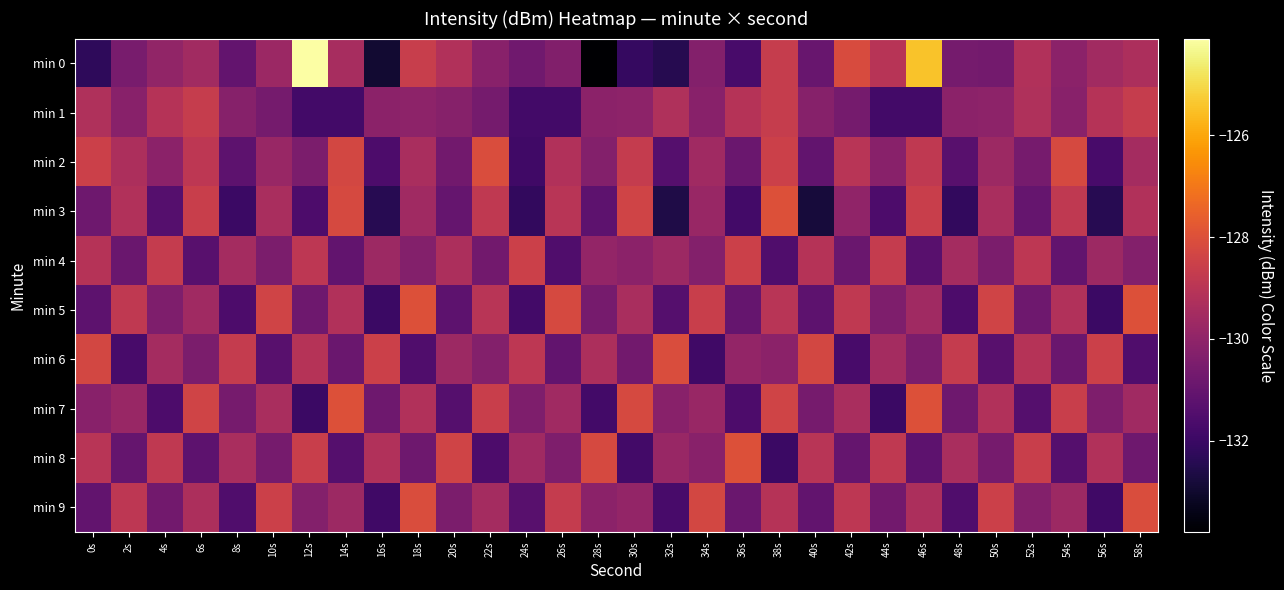

At 48s, list the series in order from largest to smallest.

min 6, min 8, min 4, min 1, min 0, min 7, min 2, min 9, min 5, min 3